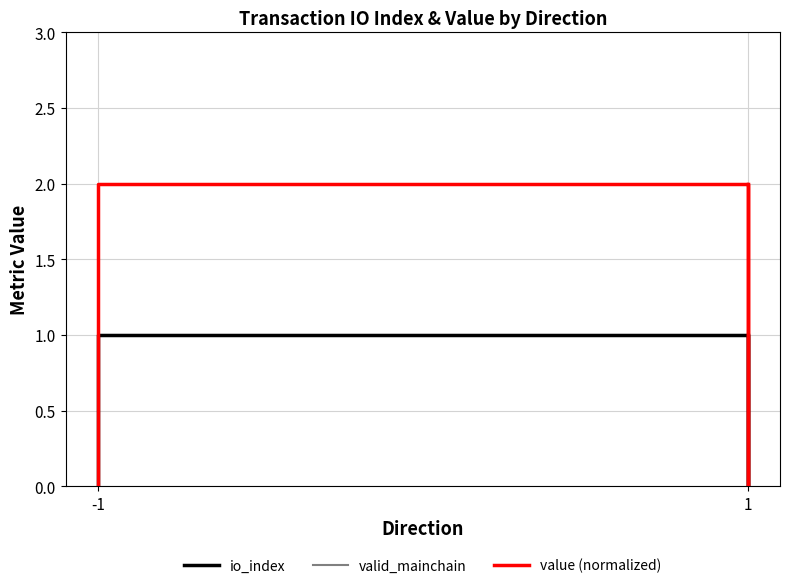

At -1, list the series in order from largest to smallest.

valid_mainchain, value (normalized), io_index